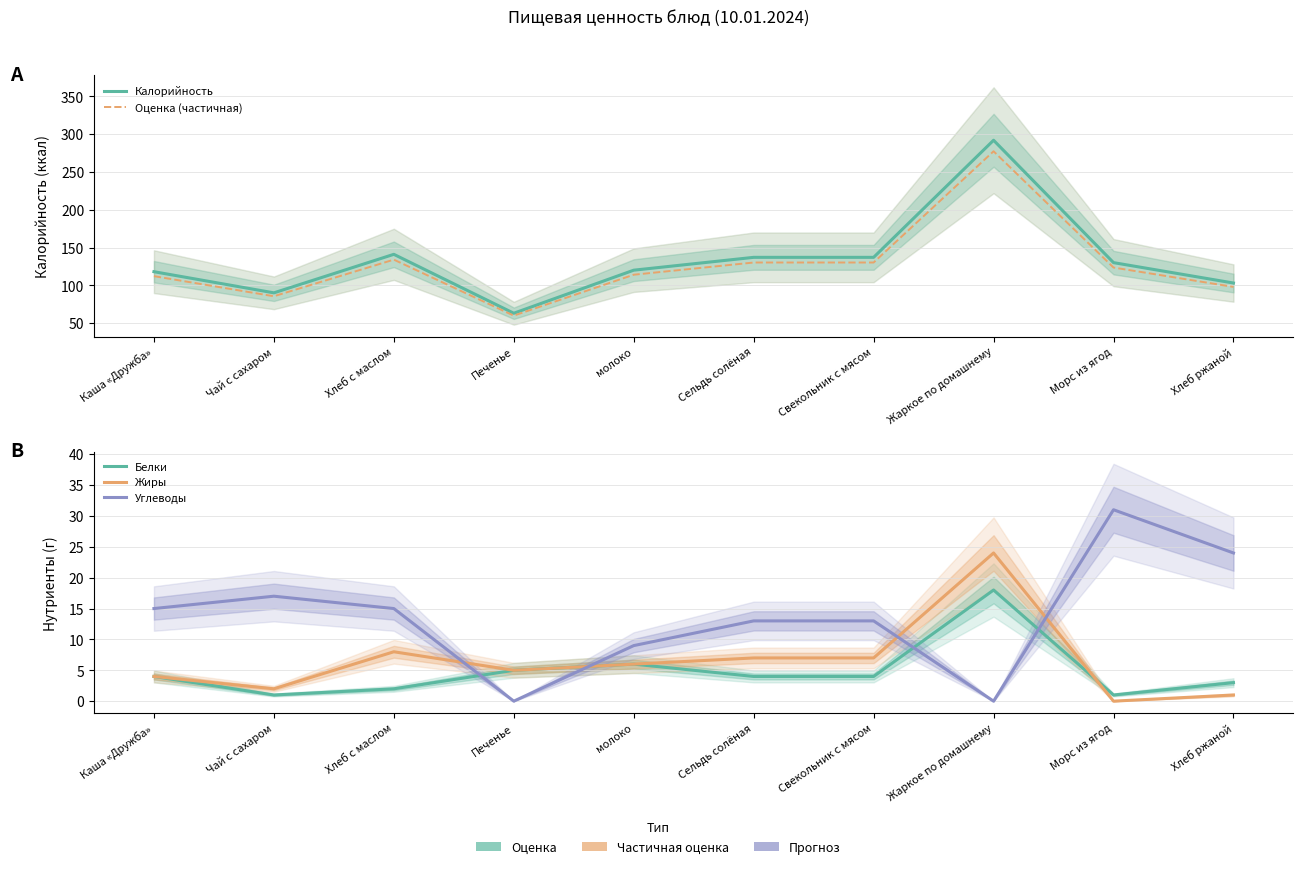

How many positive values does the Жиры series have?

9